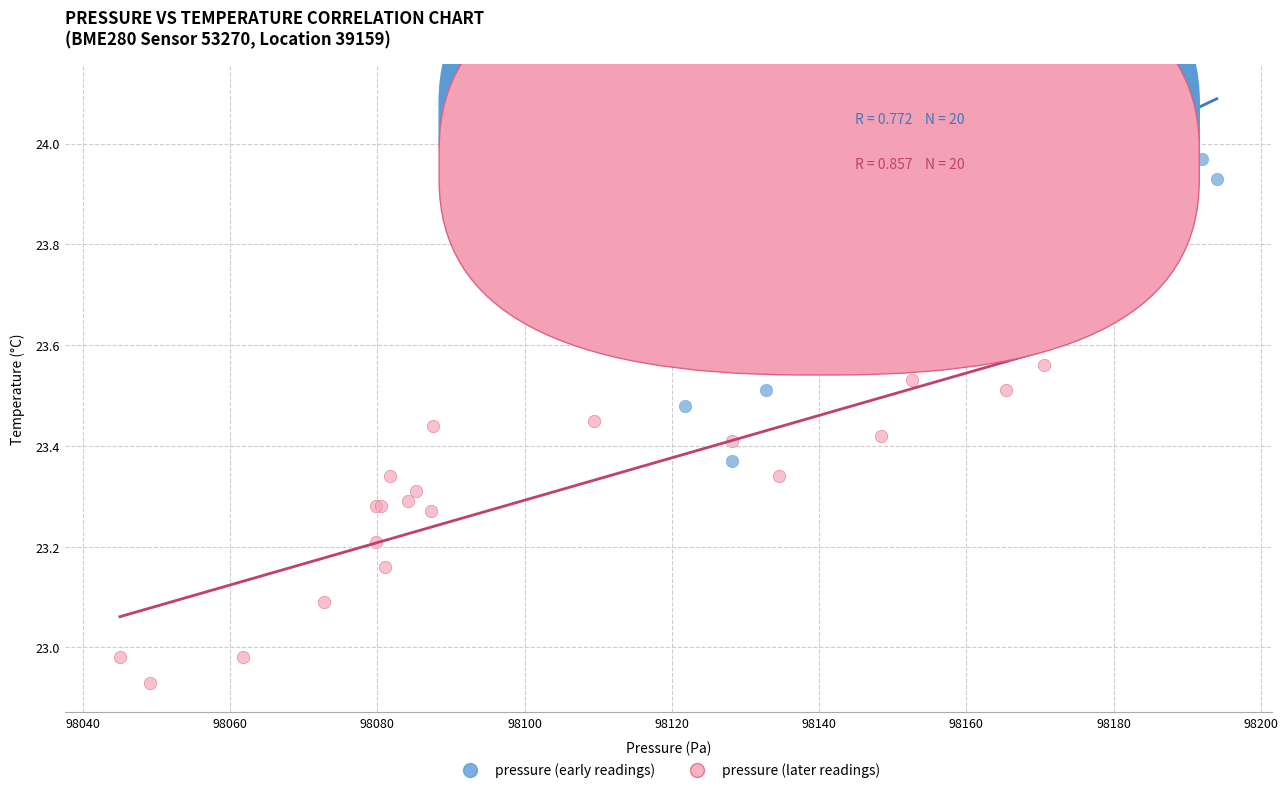

Which series contains the lowest Y value?

pressure (later readings)